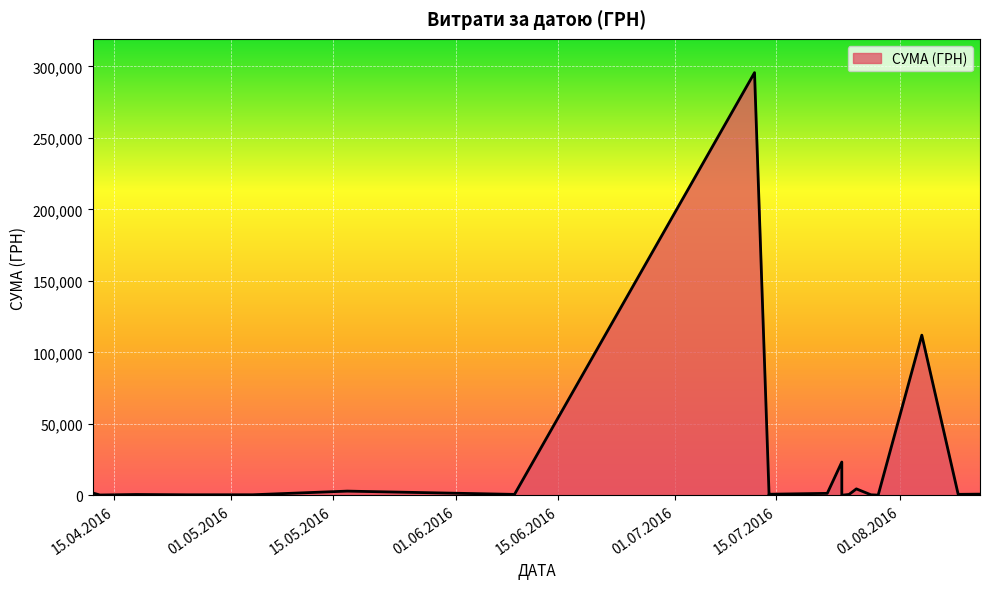

True or false: there are more than 0 points higher than both neighbors.

True